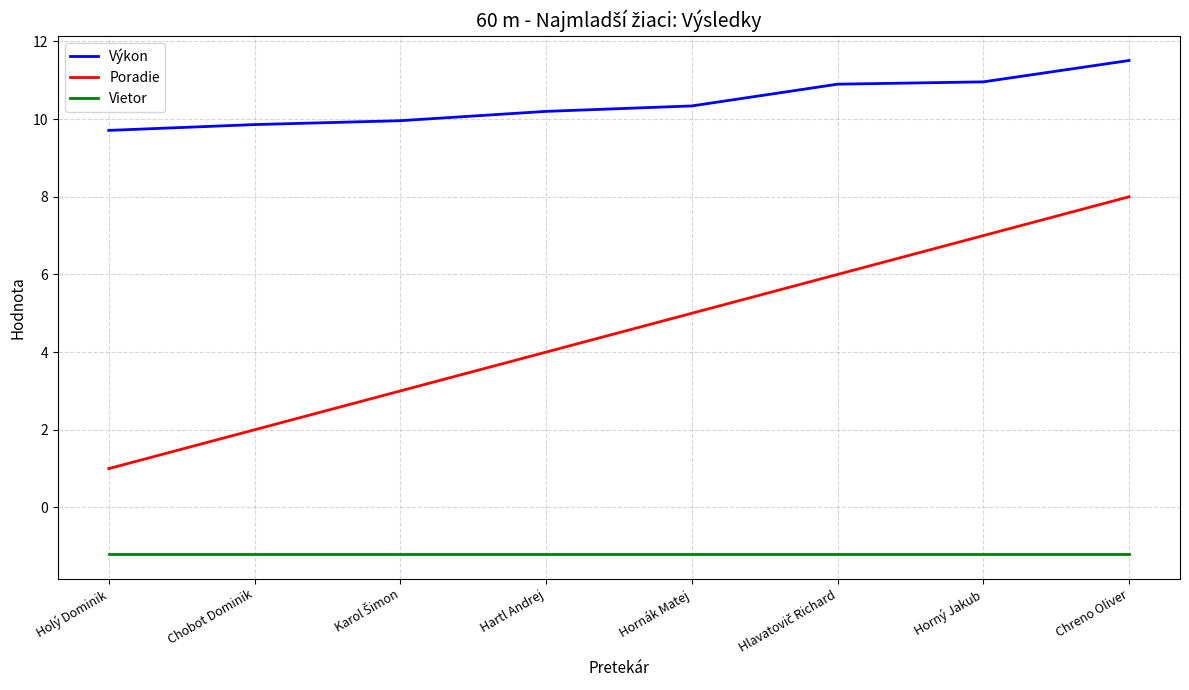

The value of Vietor at Chreno Oliver is -1.2. True or false?

True